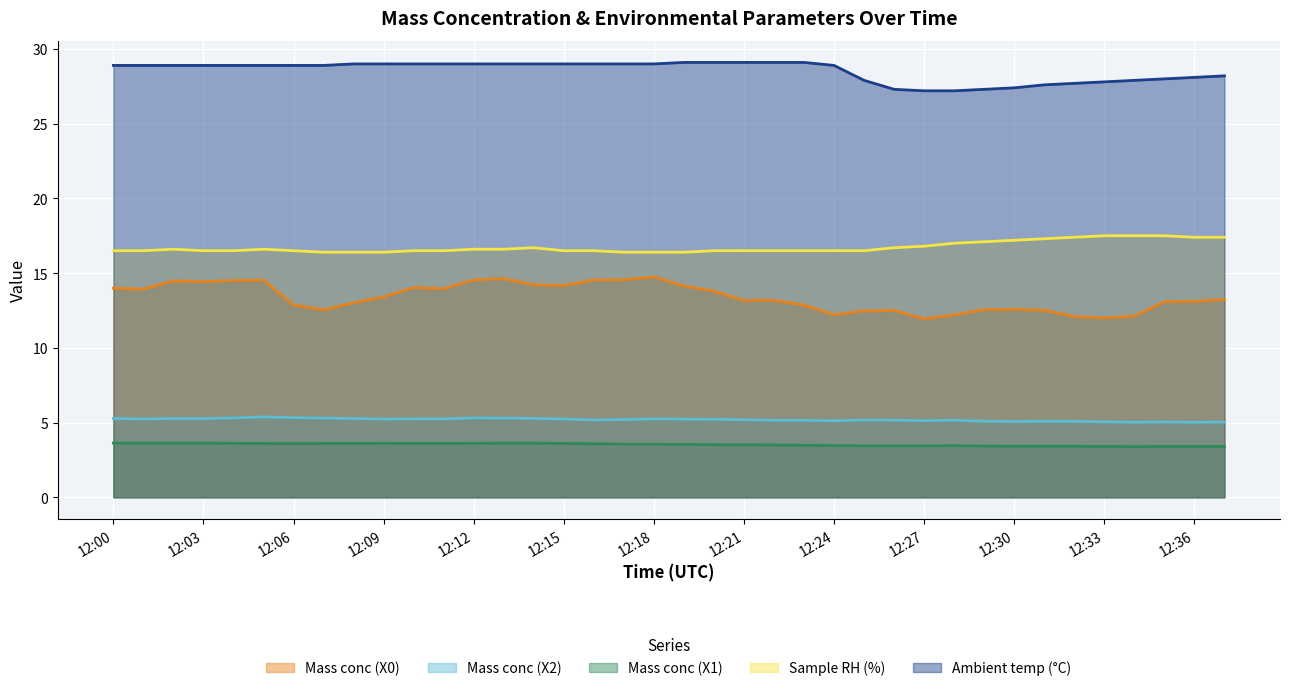

Rank the series by their maximum value, from lowest to highest.

Mass conc (X1) (line), Mass conc (X2) (line), Mass conc (X0) (line), Sample RH (%) (line), Ambient temp (°C) (line)